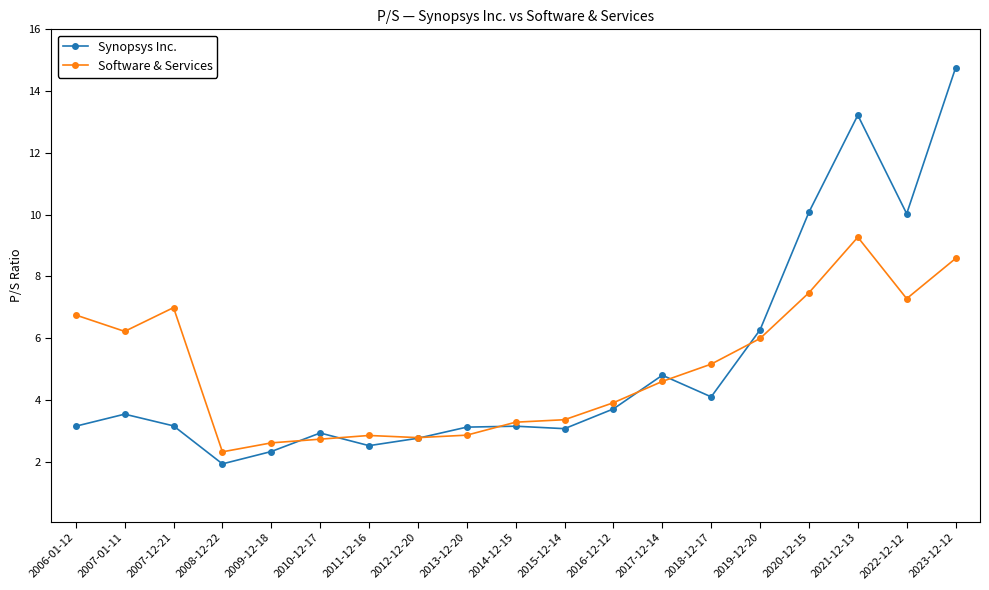

The Synopsys Inc. series shows 3.9 at 2009-12-18. True or false?

False